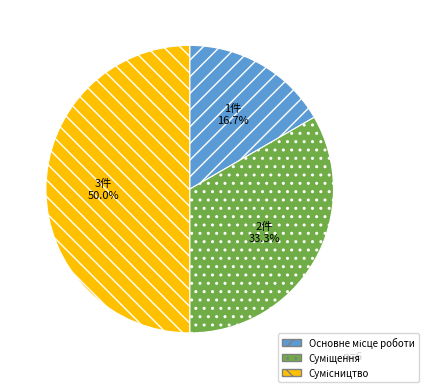

Is it true that Сумісництво is 50% of the pie?

True